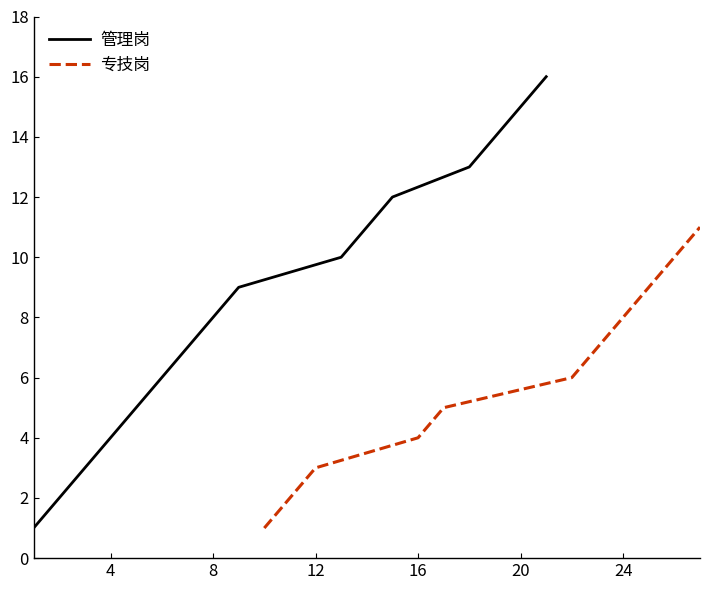

What is the average value?

8